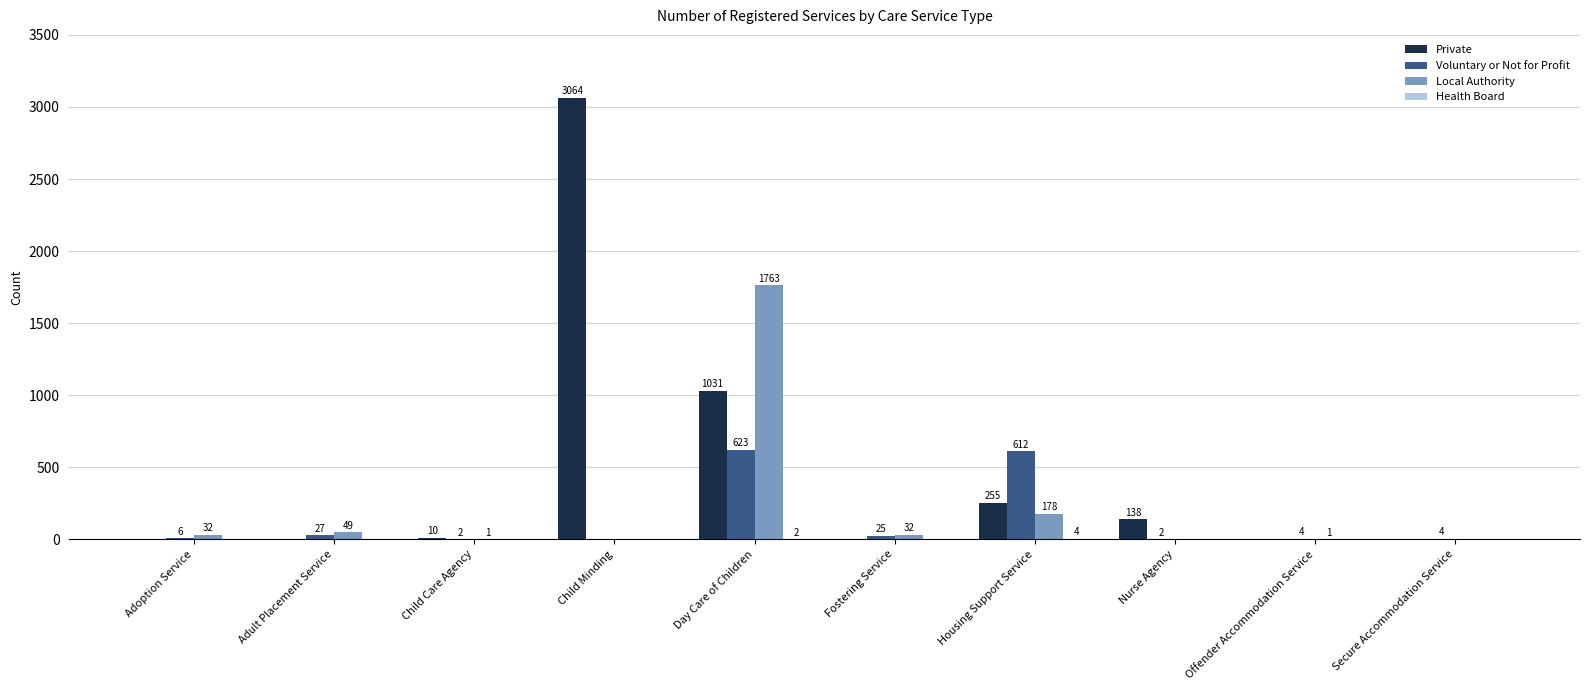

What is the total value across all series at Secure Accommodation Service?

4